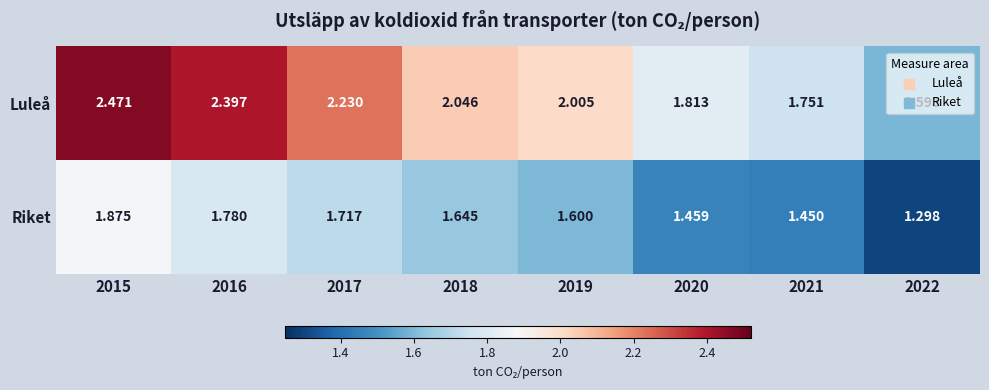

Rank the series by their average value, from lowest to highest.

Riket, Luleå